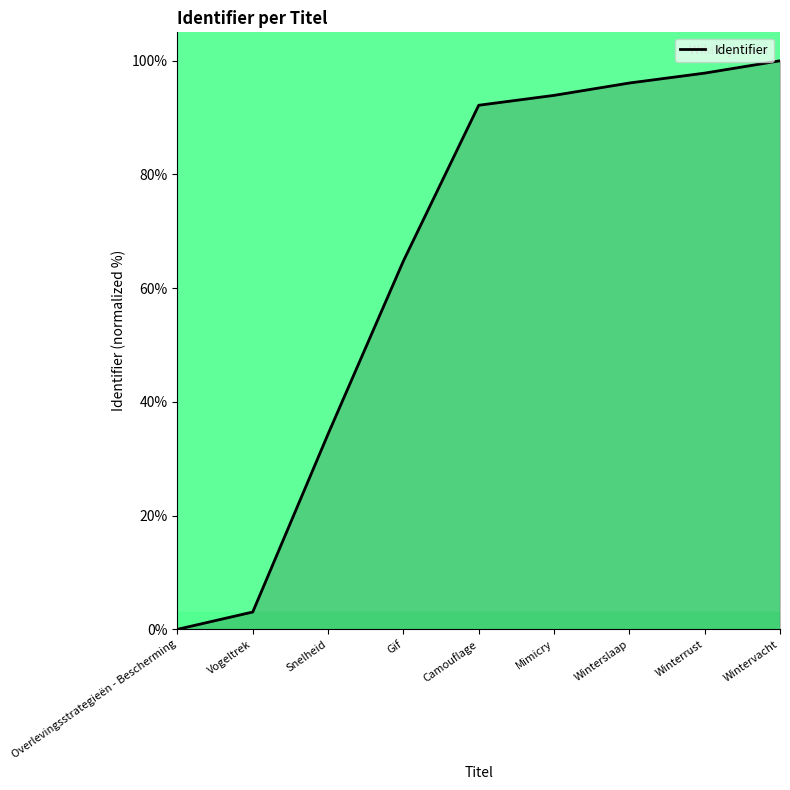

List the labels in order of value, largest first.

Wintervacht, Winterrust, Winterslaap, Mimicry, Camouflage, Gif, Snelheid, Vogeltrek, Overlevingsstrategieën - Bescherming